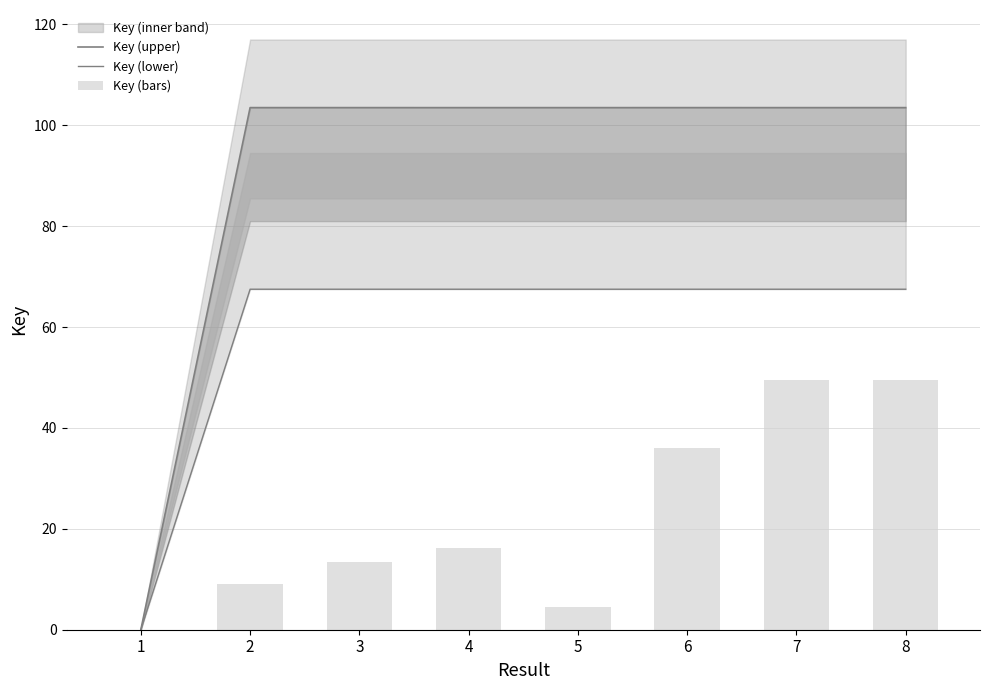

Reading left to right, transcribe all the data shown in this chart.

Key (upper): 0.0	103.5	103.5	103.5	103.5	103.5	103.5	103.5
Key (lower): 0.0	67.5	67.5	67.5	67.5	67.5	67.5	67.5
Key (bars): 0.0	9.0	13.5	16.2	4.5	36.0	49.5	49.5